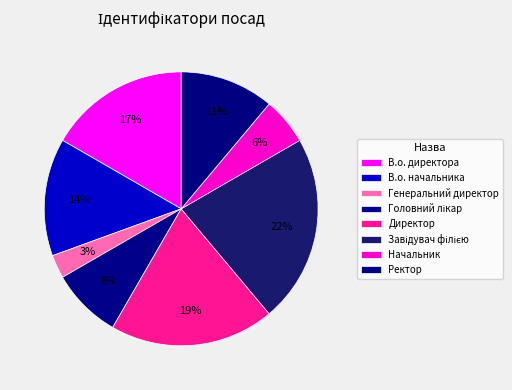

Is there any slice that represents more than half of the pie?

No